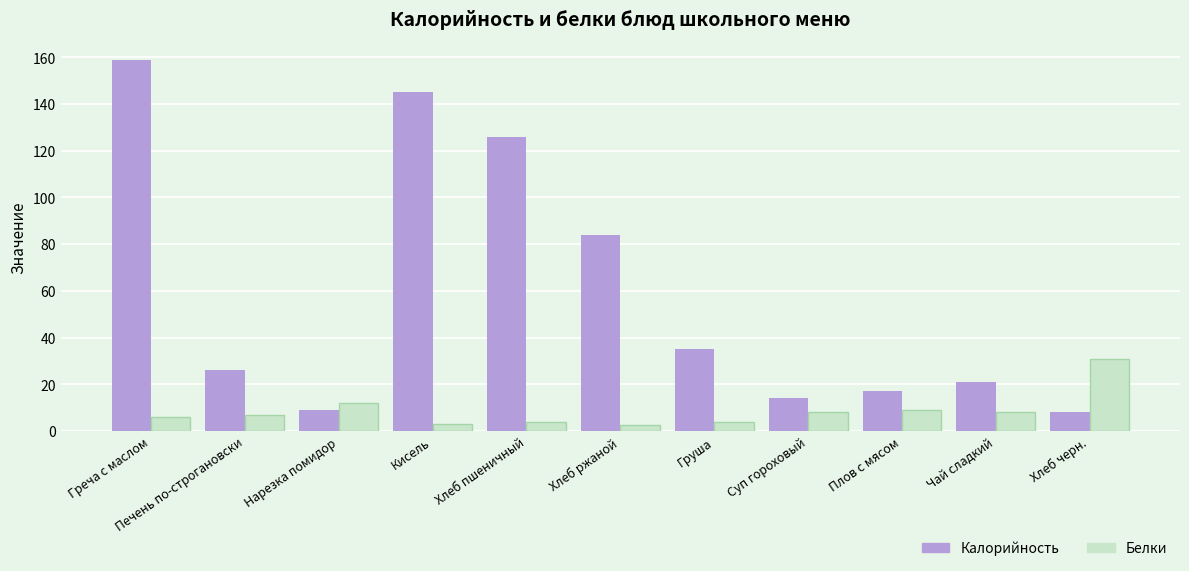

Where is Белки nearest to the value 16?

Нарезка помидор